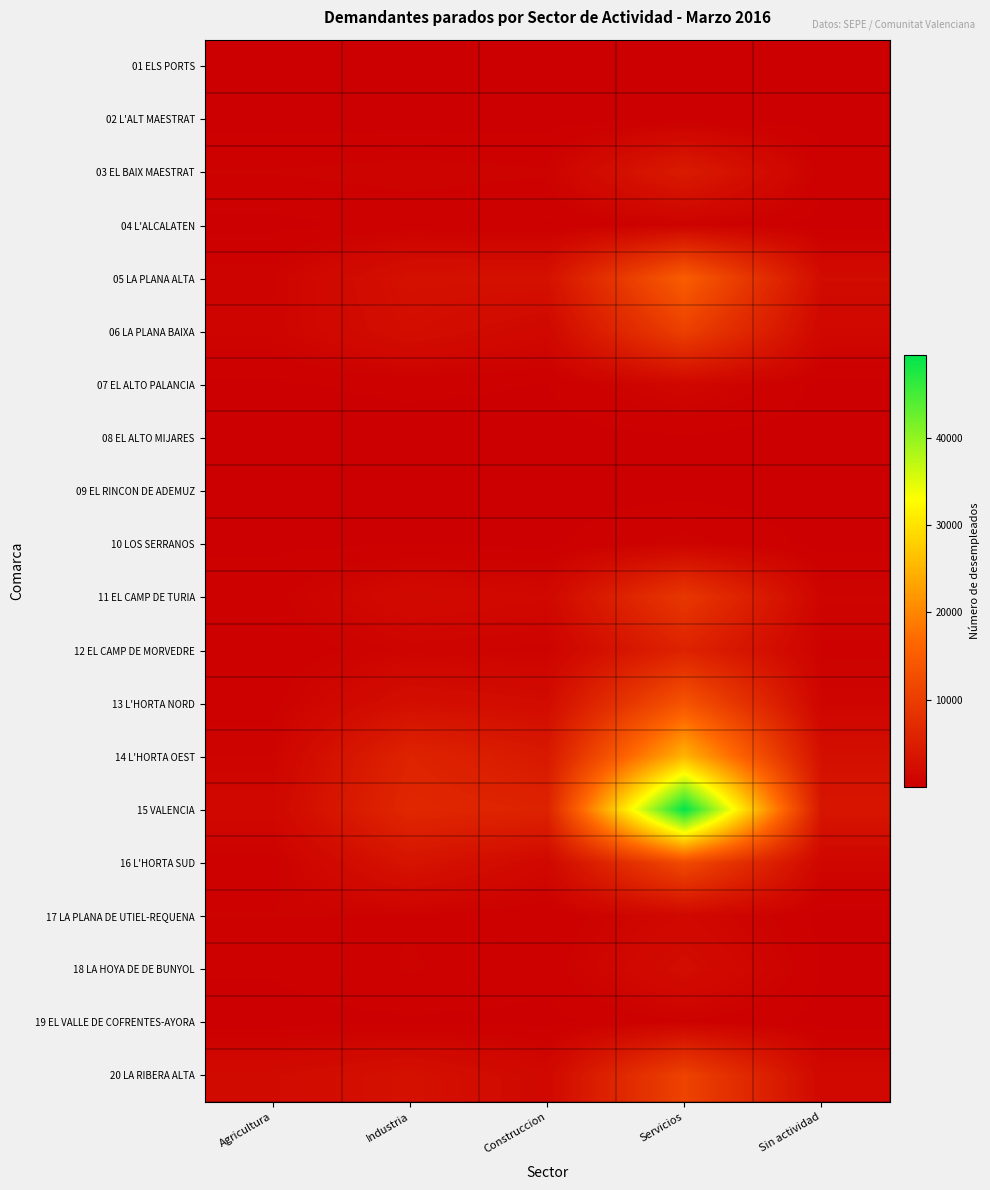

At how many categories does at least one series exceed 46087?

1